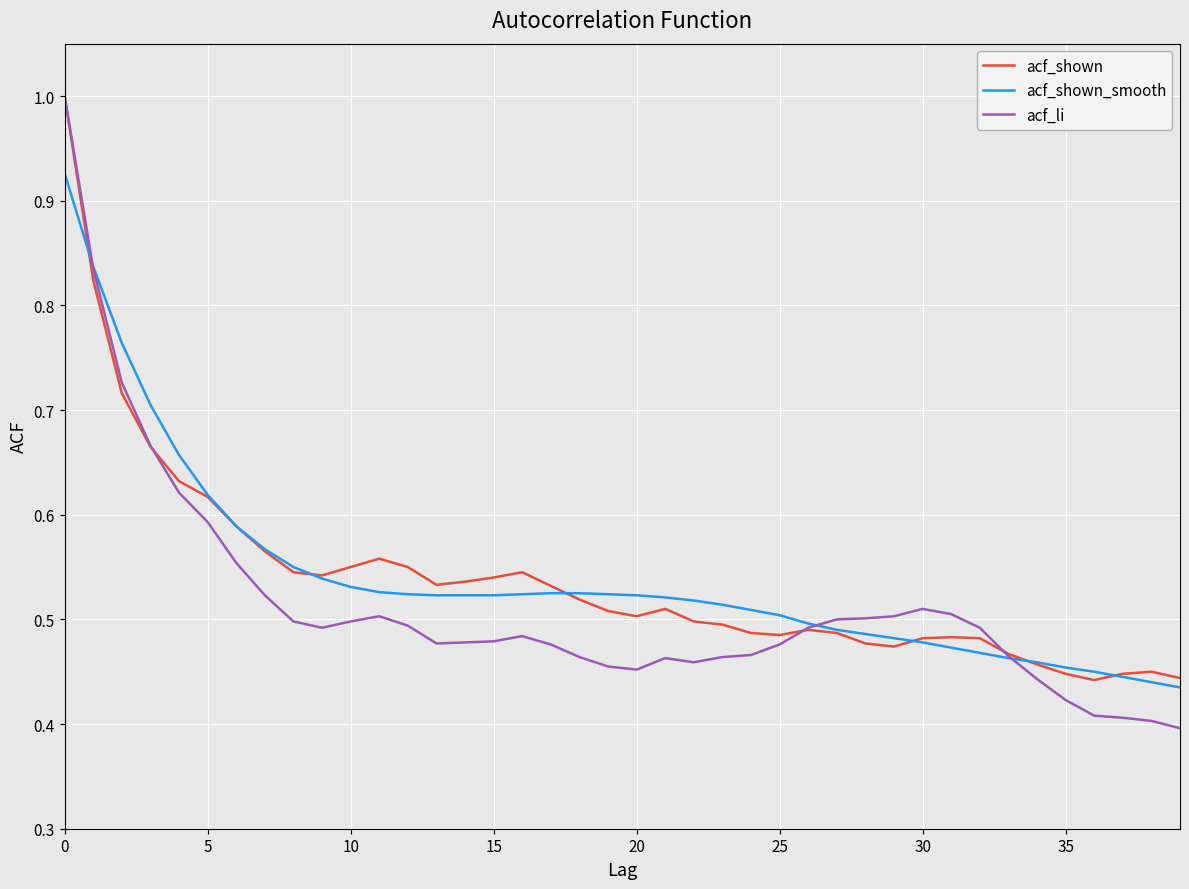

Which series has the largest range (max minus min)?

acf_li